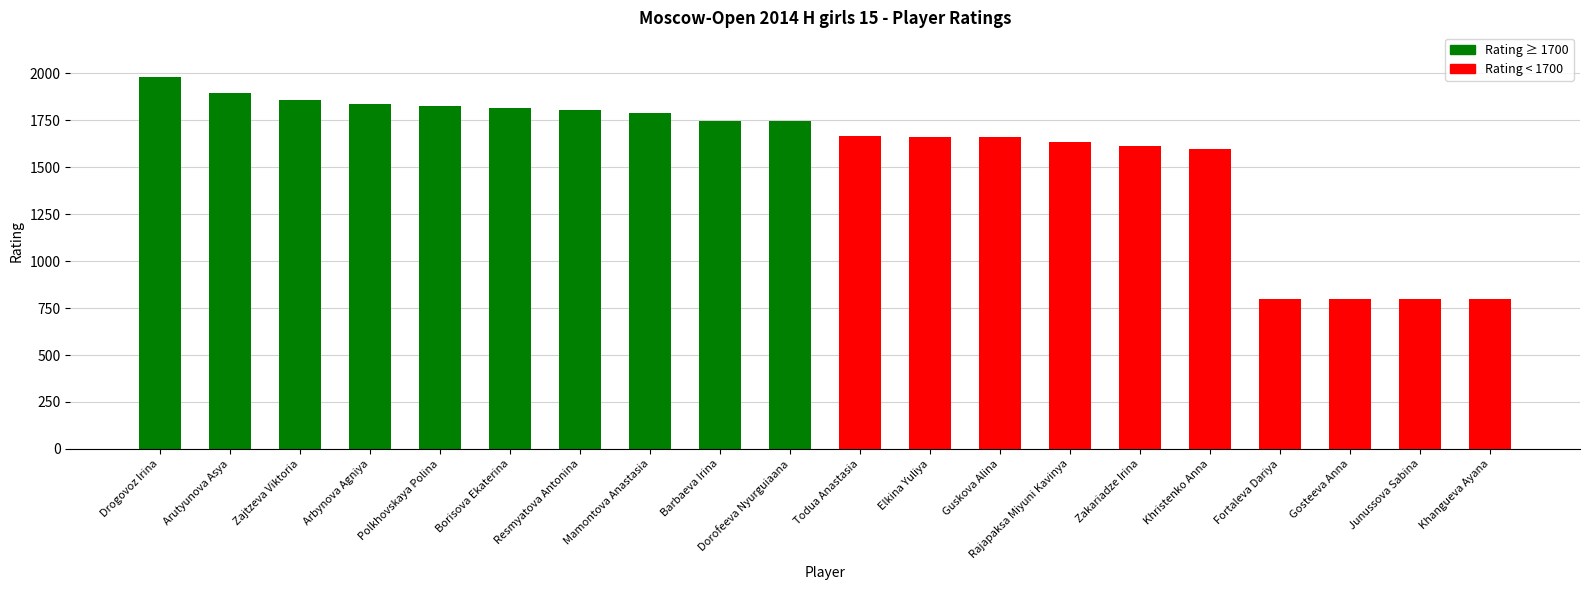

What is the change in value from Polkhovskaya Polina to Gosteeva Anna?

-1028